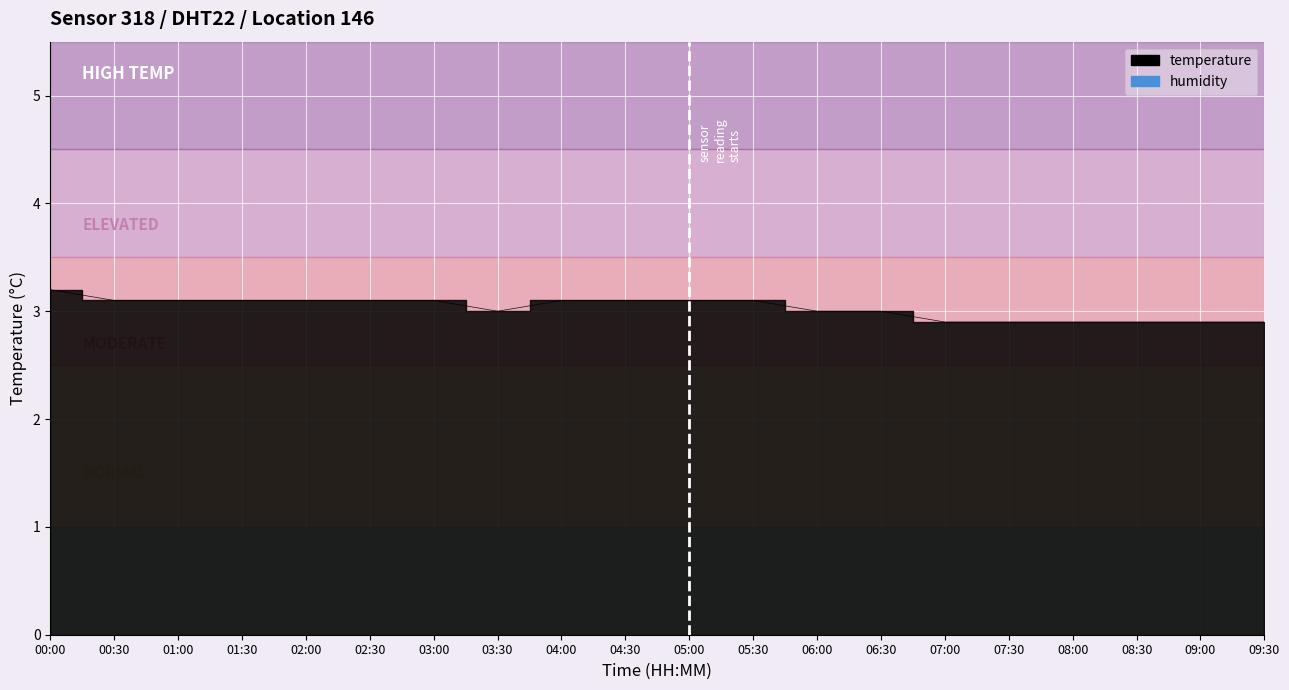

The chart shows a value of 1.7 at 04:30. True or false?

False